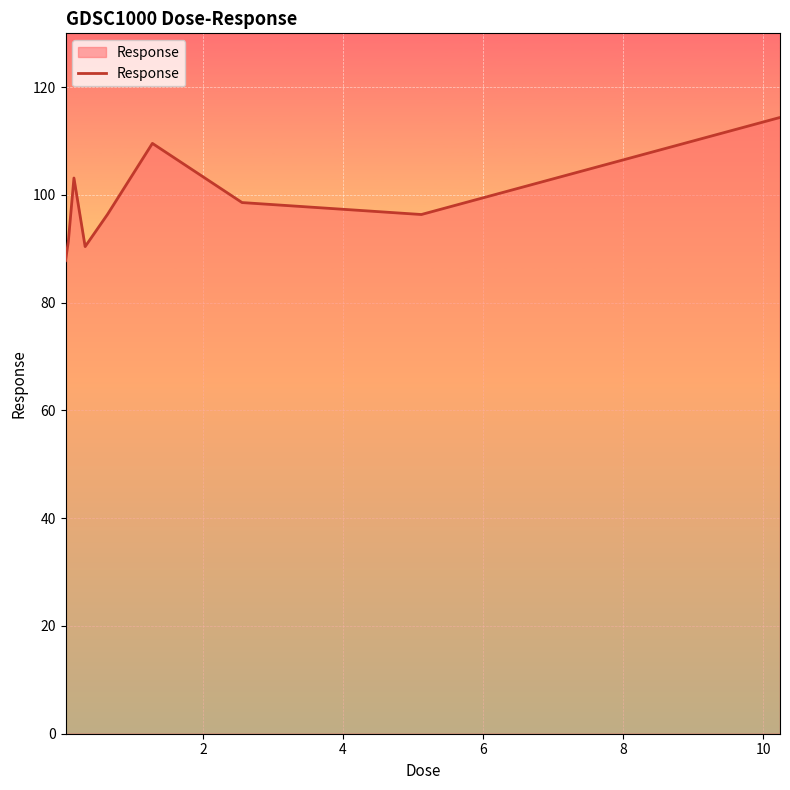

What is the difference between the maximum and minimum values?

26.6